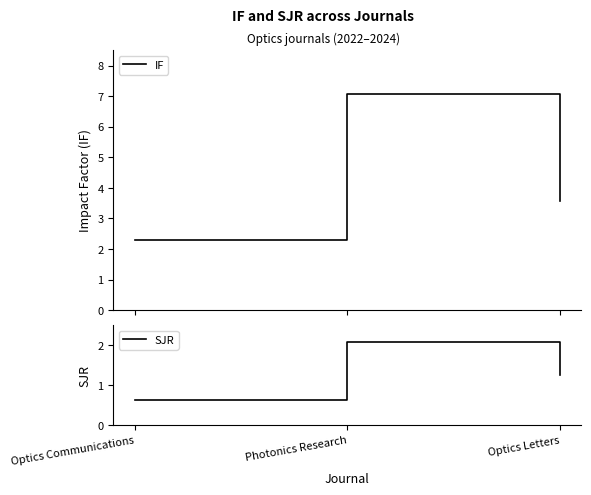

How many data points in IF are above 3?

2